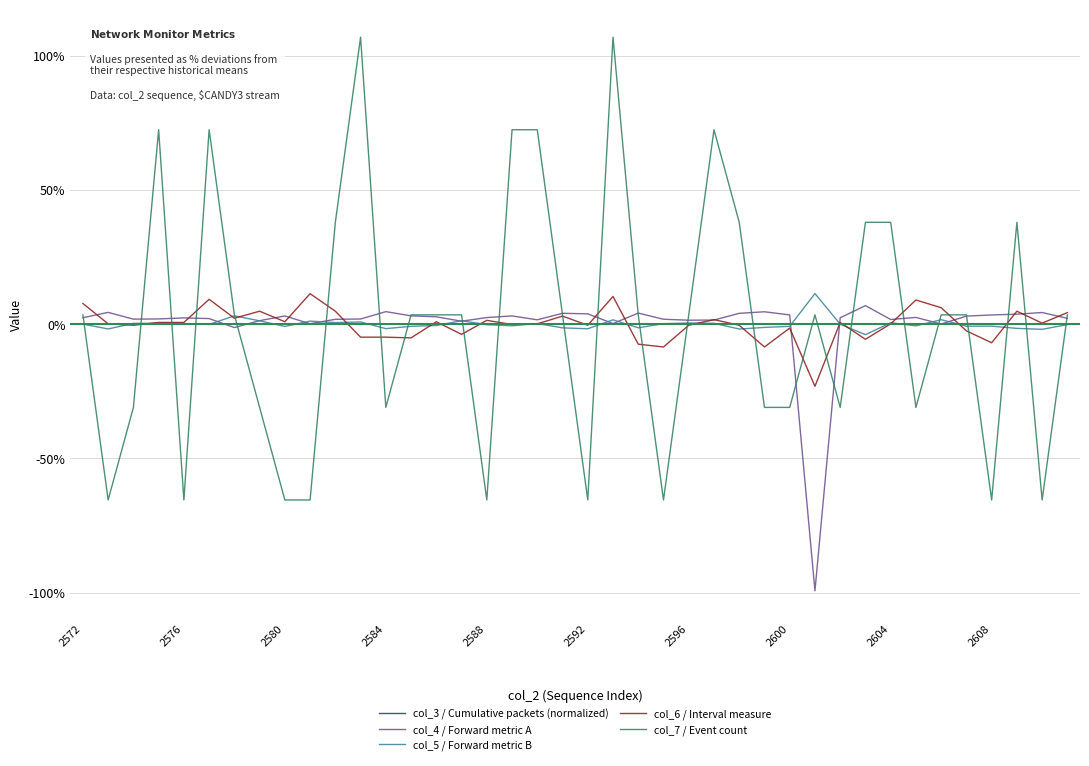

What is the smallest value displayed?

-99.4